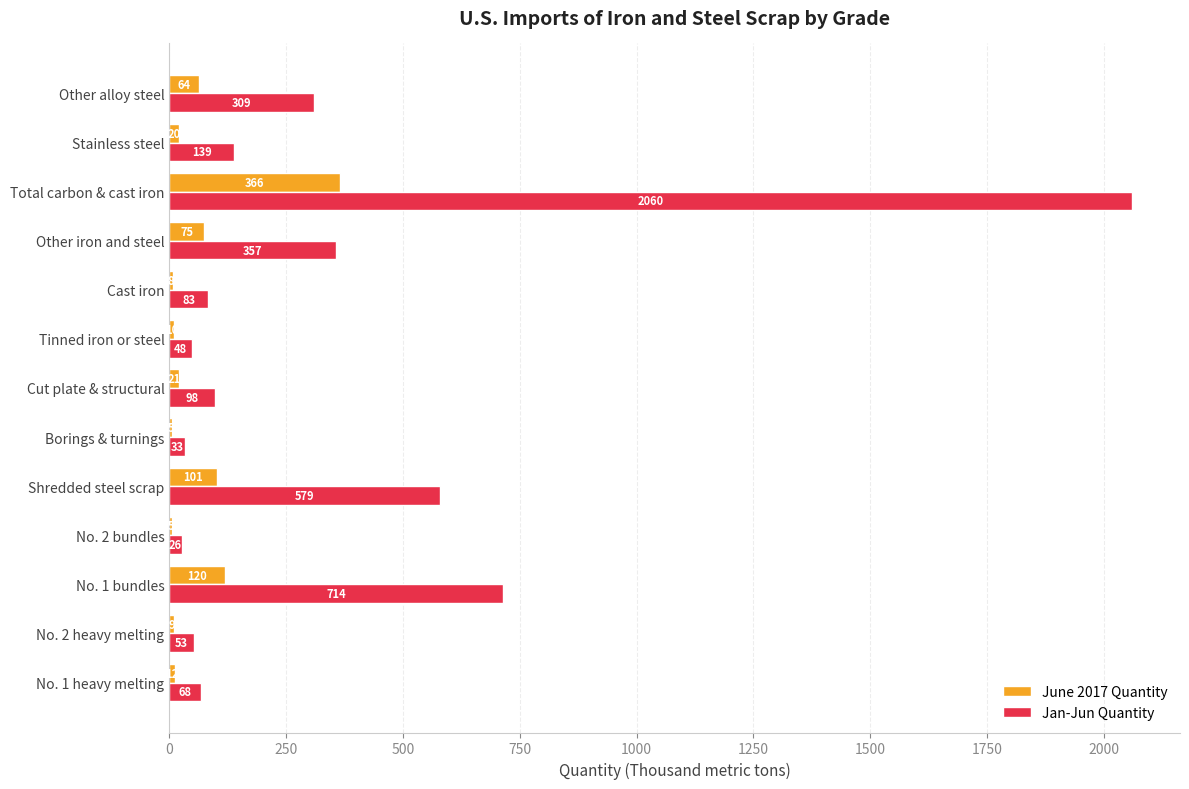

What is the sum of all Jan-Jun Quantity values?

4567